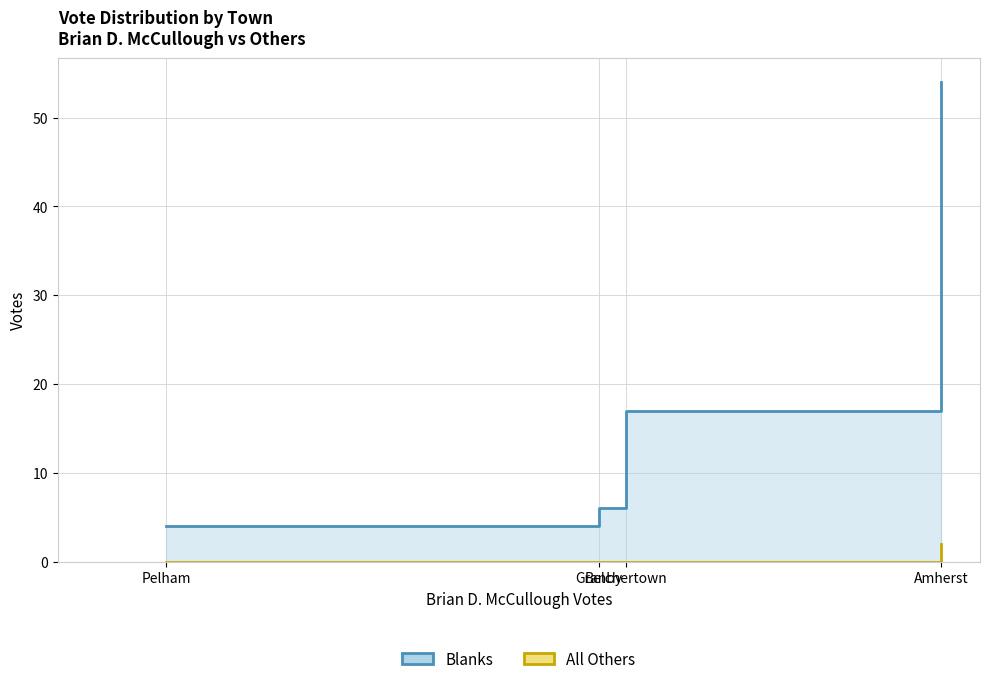

The value of Blanks at Granby is 6. True or false?

True